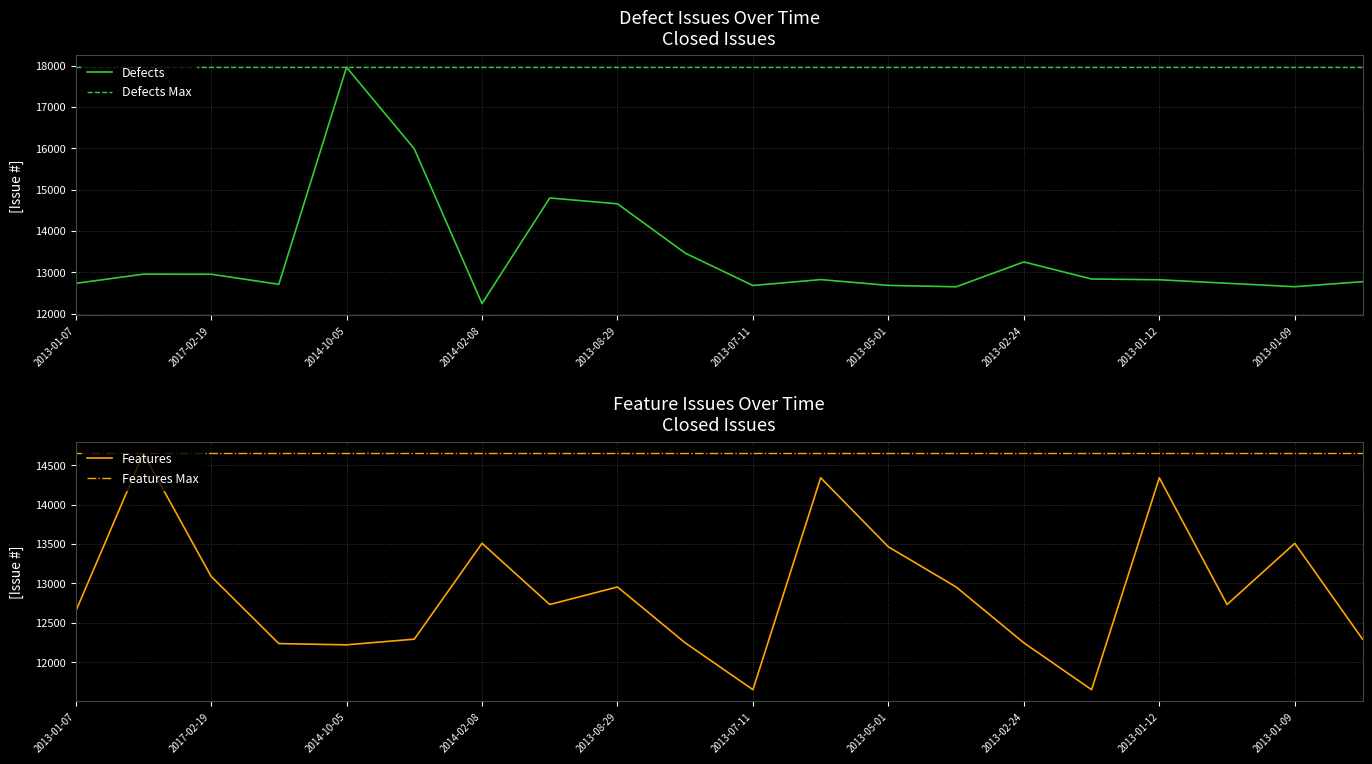

List the series in order of their peak value, lowest first.

Features, Defects